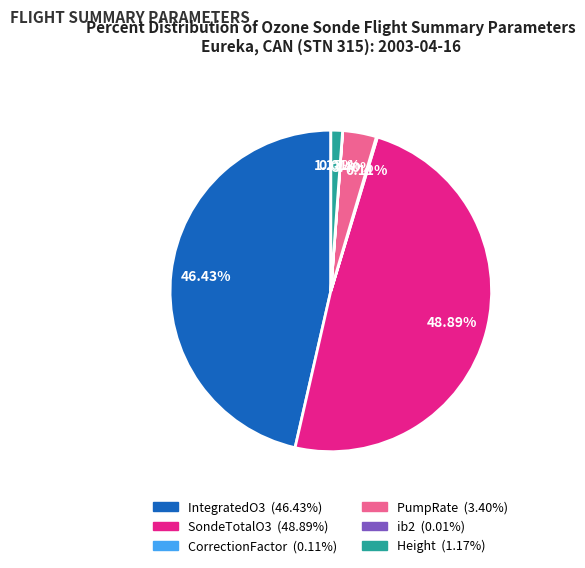

True or false: SondeTotalO3 accounts for 49% of the total.

True